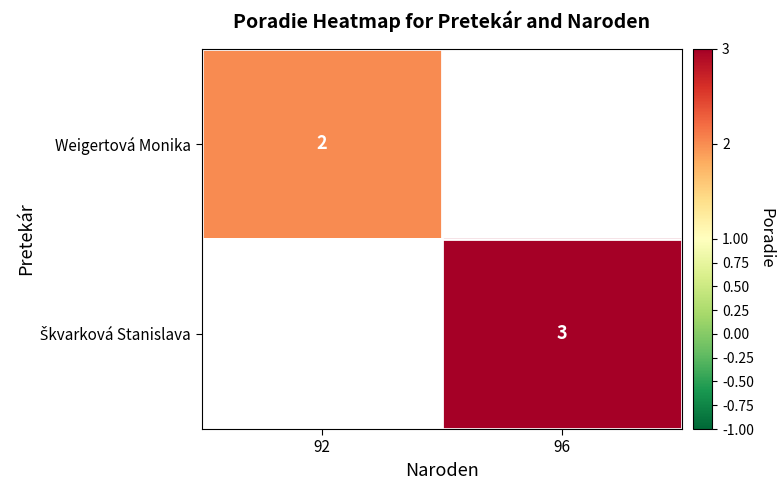

Is it true that Weigertová Monika equals 3 at 92?

False